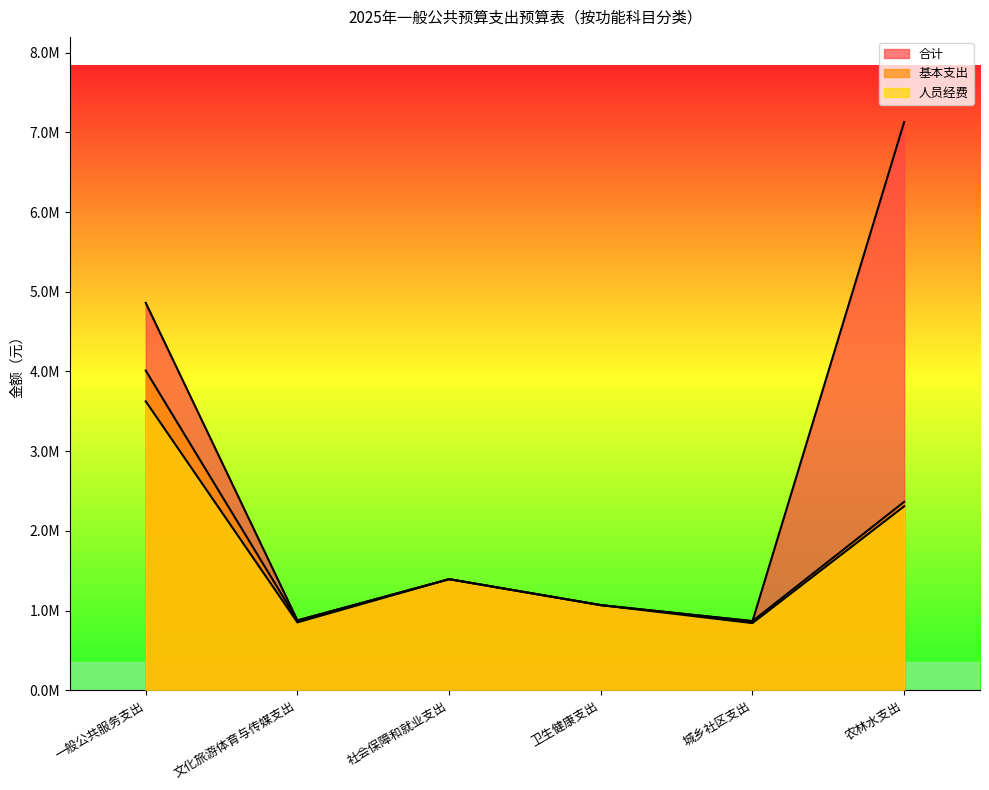

True or false: 基本支出 has a value of 449248.3 at 文化旅游体育与传媒支出.

False